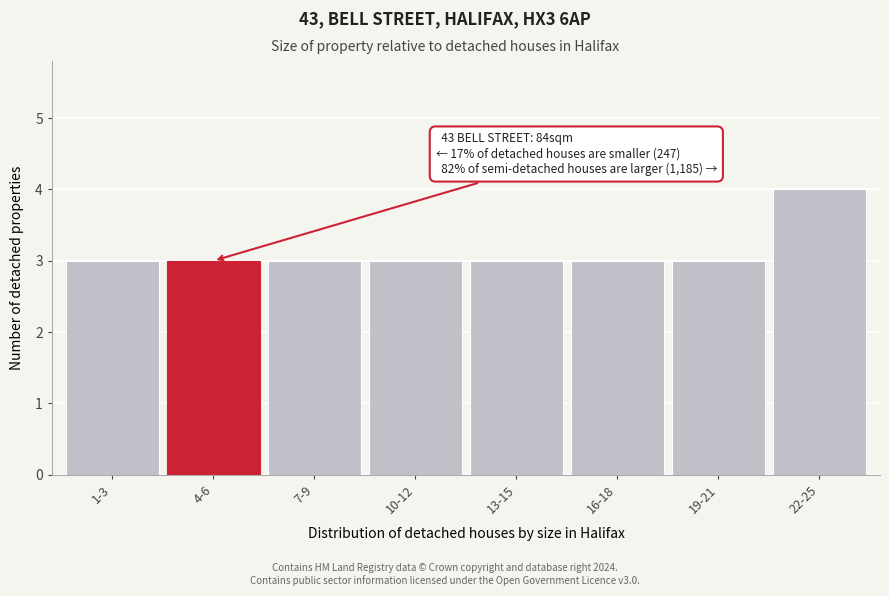

Reading left to right, list all the values displayed in this chart.

1-3=3	4-6=3	7-9=3	10-12=3	13-15=3	16-18=3	19-21=3	22-25=4